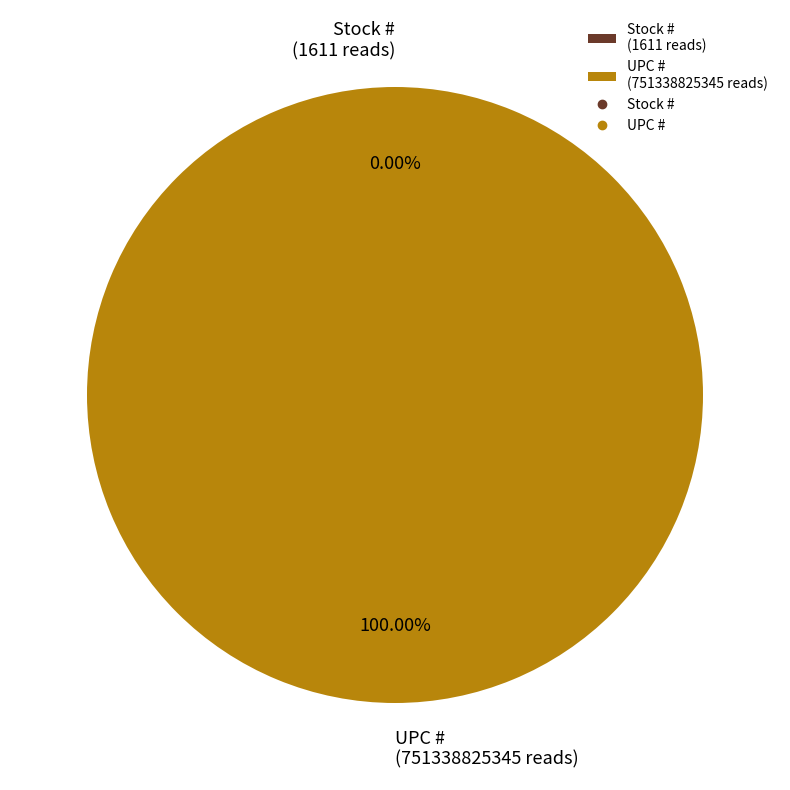

What is the largest slice in the pie chart?

UPC #